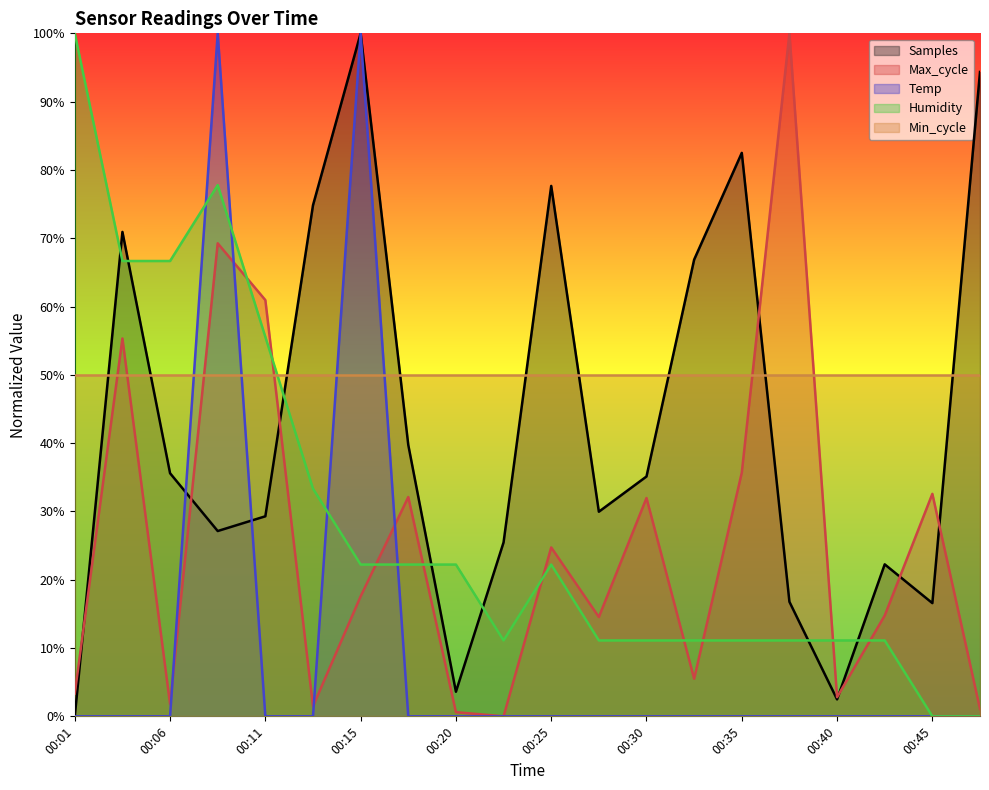

Count the number of categories in the chart.

20